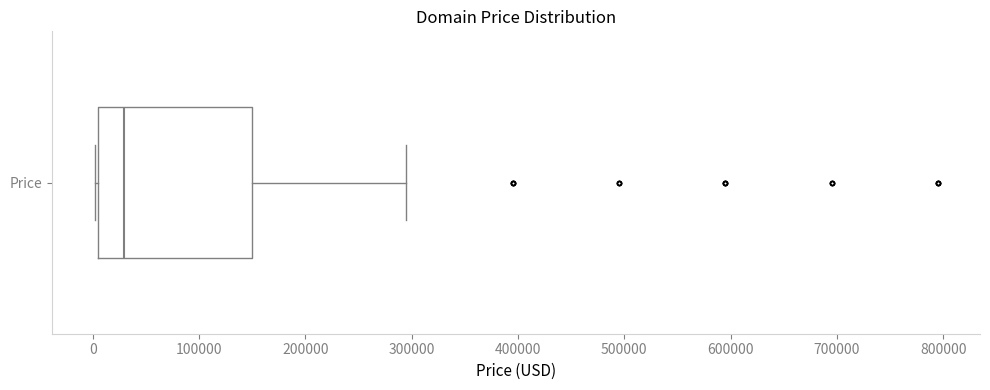

Transcribe this box plot: give where the median line is, the range the box spans, and where the two whiskers end, as read against the x-axis. The values are not printed on the chart, so give them approximately, as read against the axis.

median 30000, box 0 to 150000, whiskers 0 to 290000